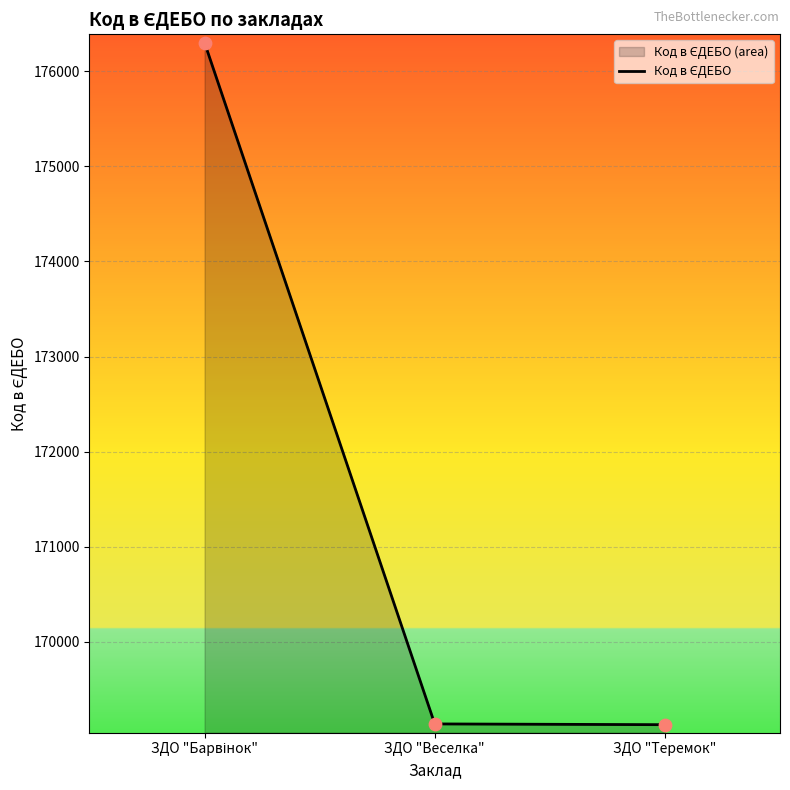

What is the change in value from ЗДО "Барвінок" to ЗДО "Веселка"?

-7167